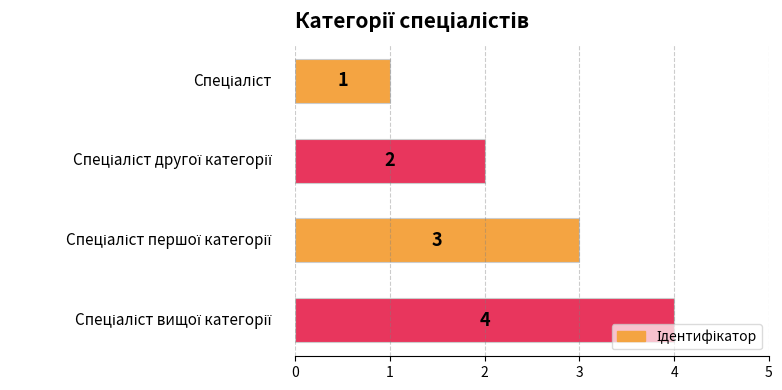

How many series are shown in this chart?

1